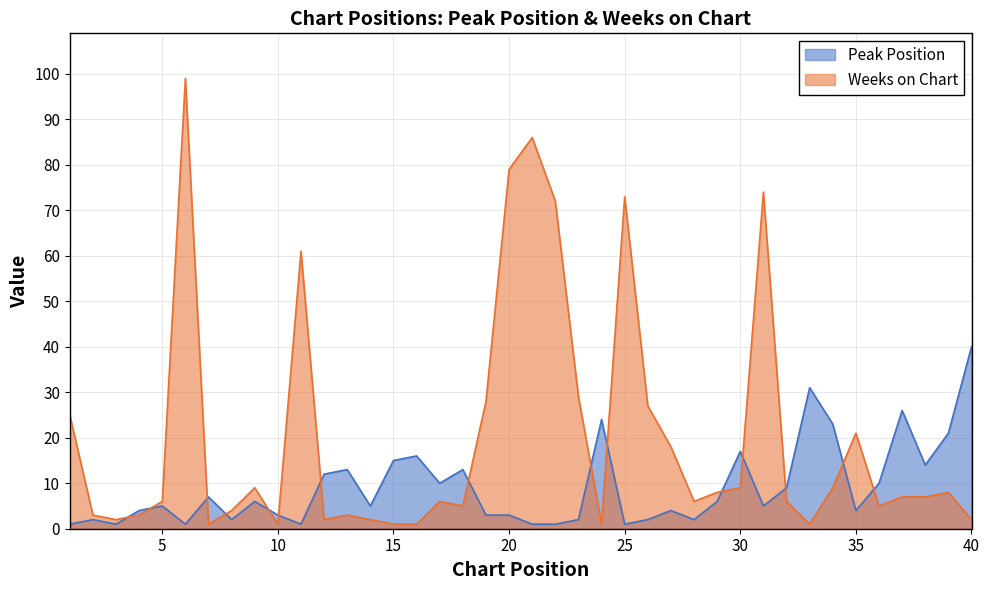

Which series has the largest total across all categories?

Weeks on Chart